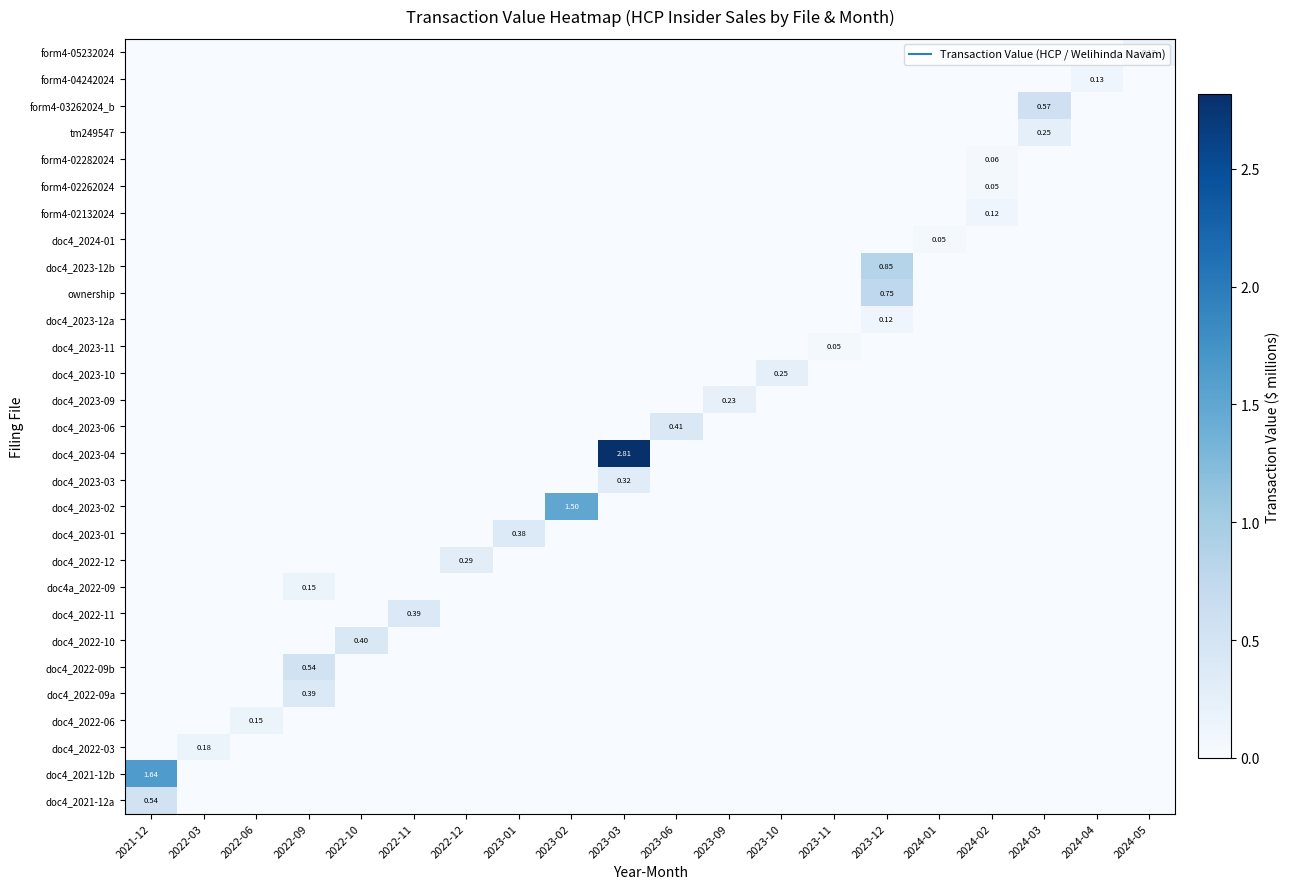

How many series are shown in this chart?

29